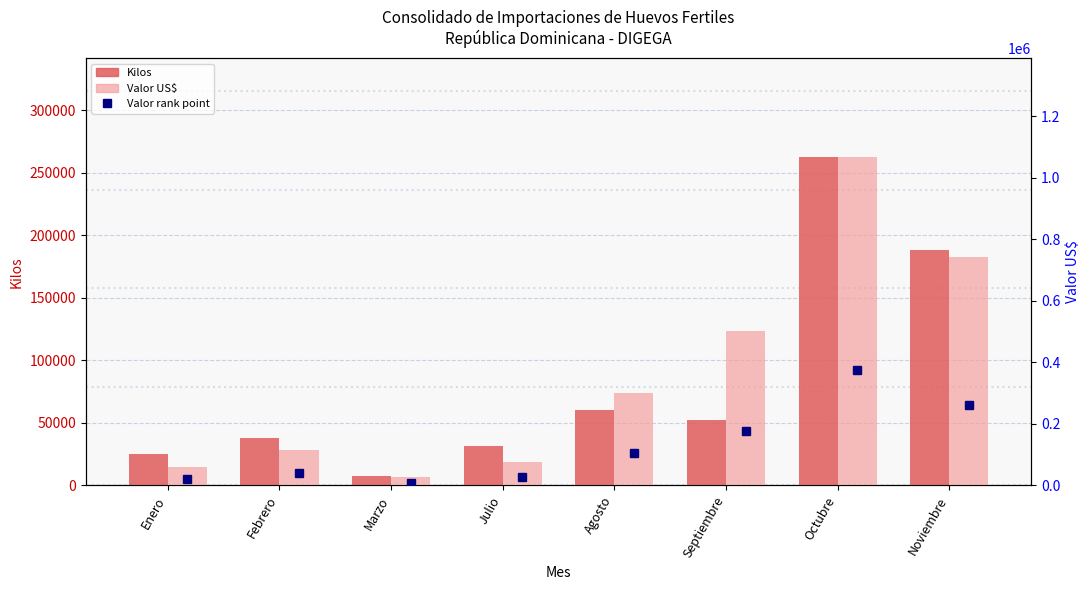

At which label does Kilos first exceed 52119?

Agosto